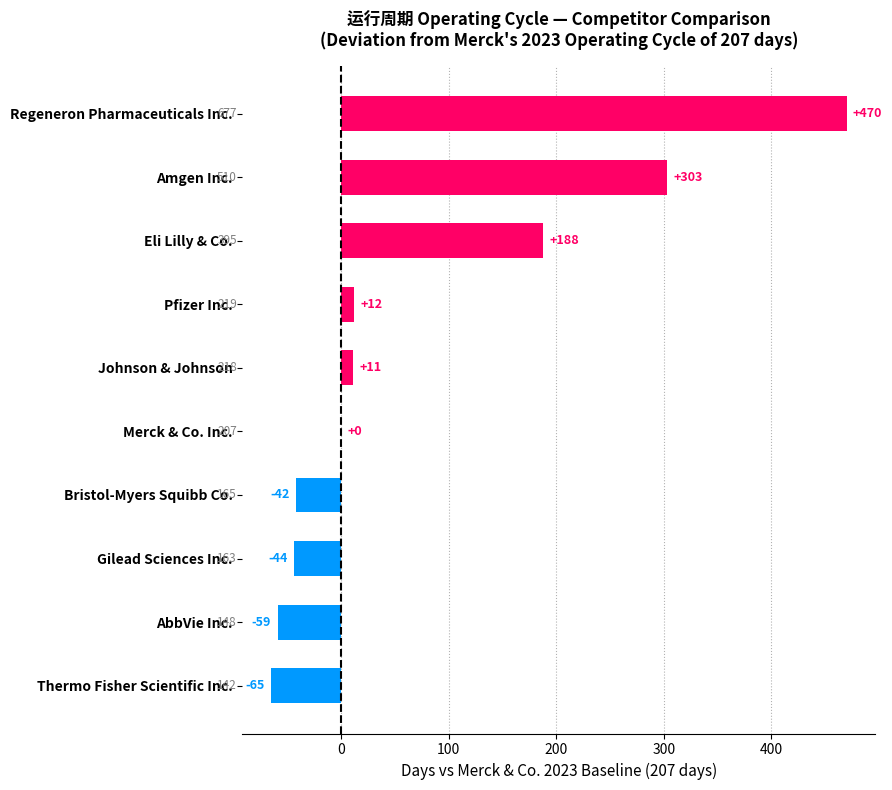

The value at Bristol-Myers Squibb Co. is -42. True or false?

True